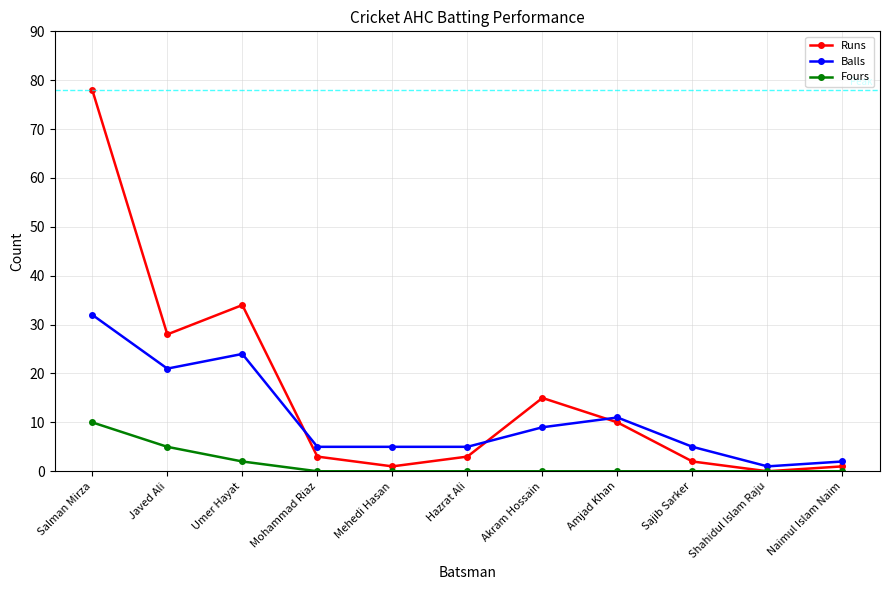

Rank the series at Sajib Sarker from highest to lowest value.

Balls, Runs, Fours